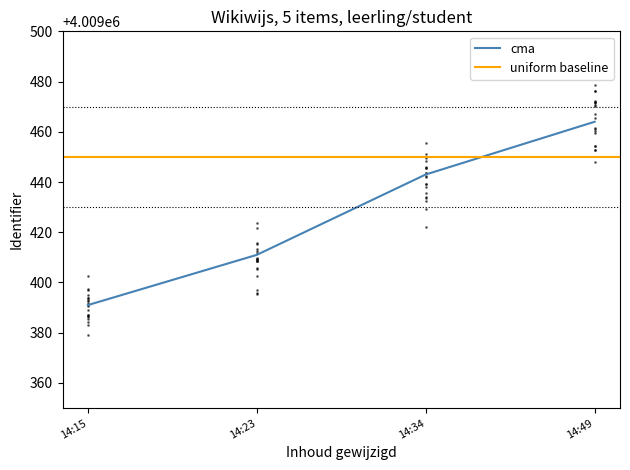

What is the minimum value shown in the chart?

4009391